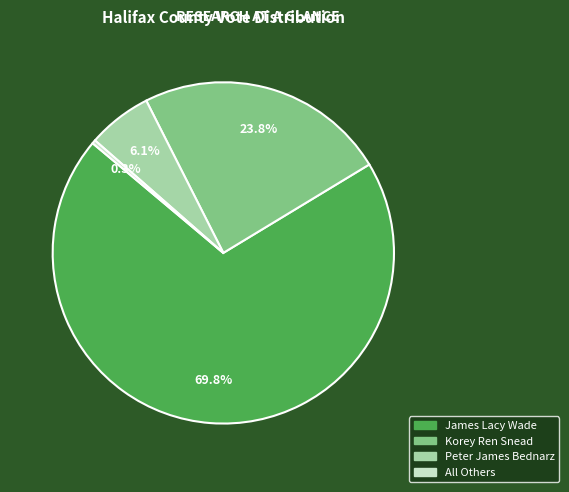

Which slice is the smallest?

All Others